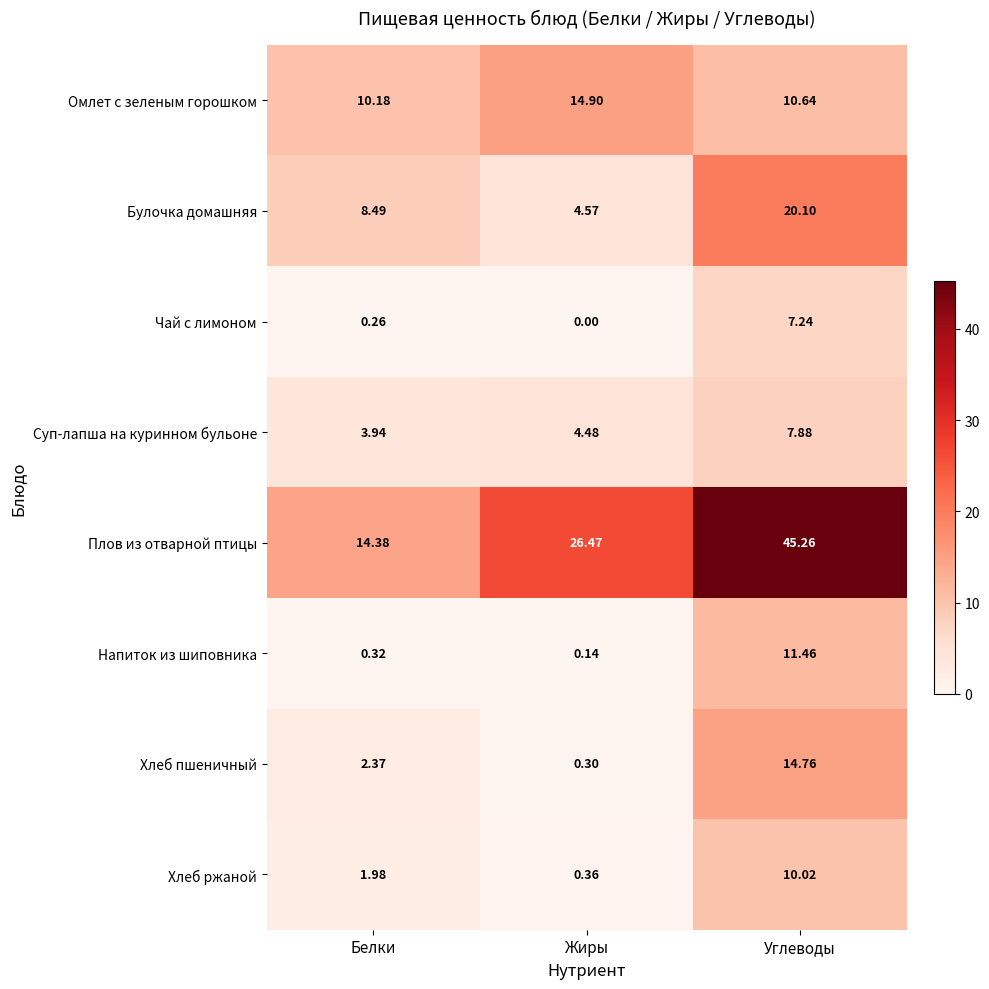

Is the value of Хлеб пшеничный at Белки greater than the value of Чай с лимоном at Жиры?

Yes